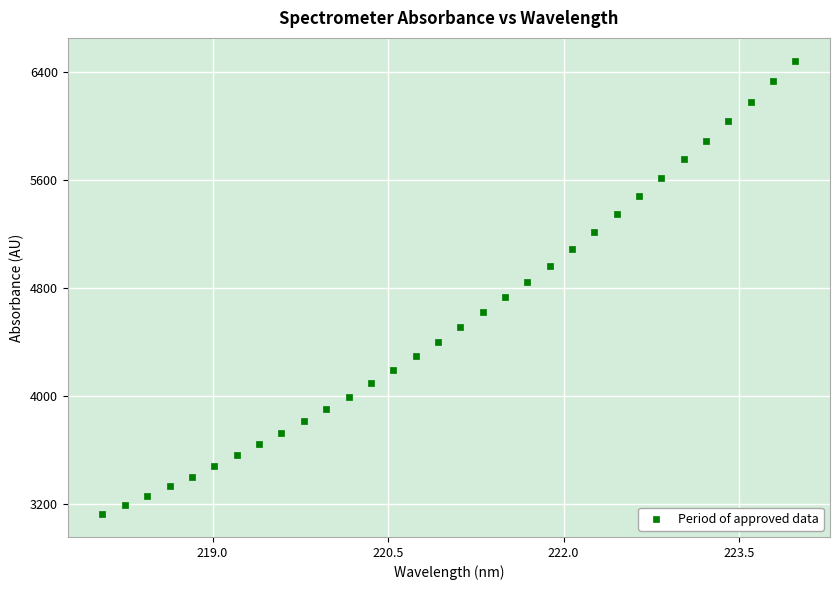

What is the range of X values (max minus min)?

5.9